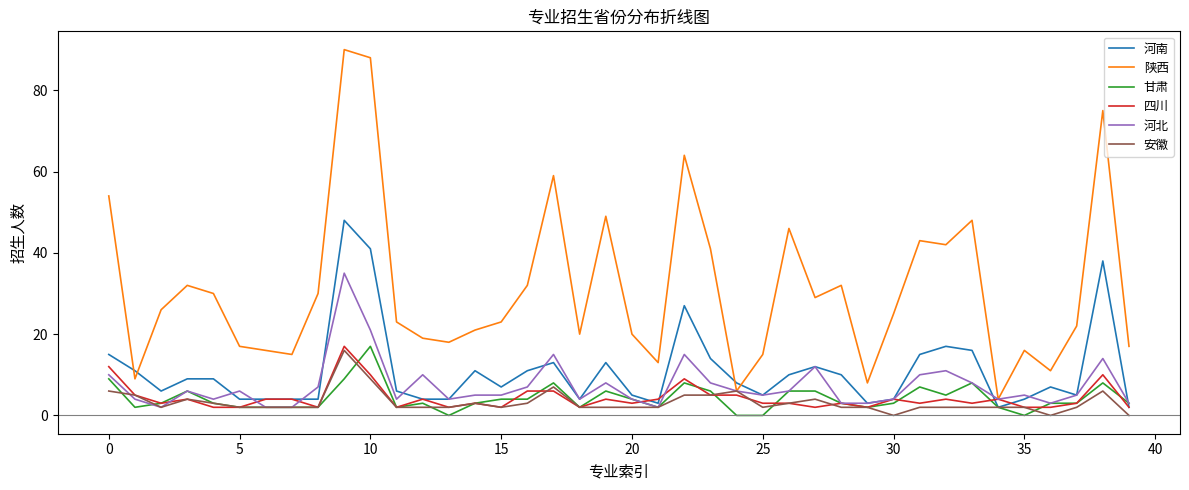

What are all the series names shown in the legend?

河南, 陕西, 甘肃, 四川, 河北, 安徽